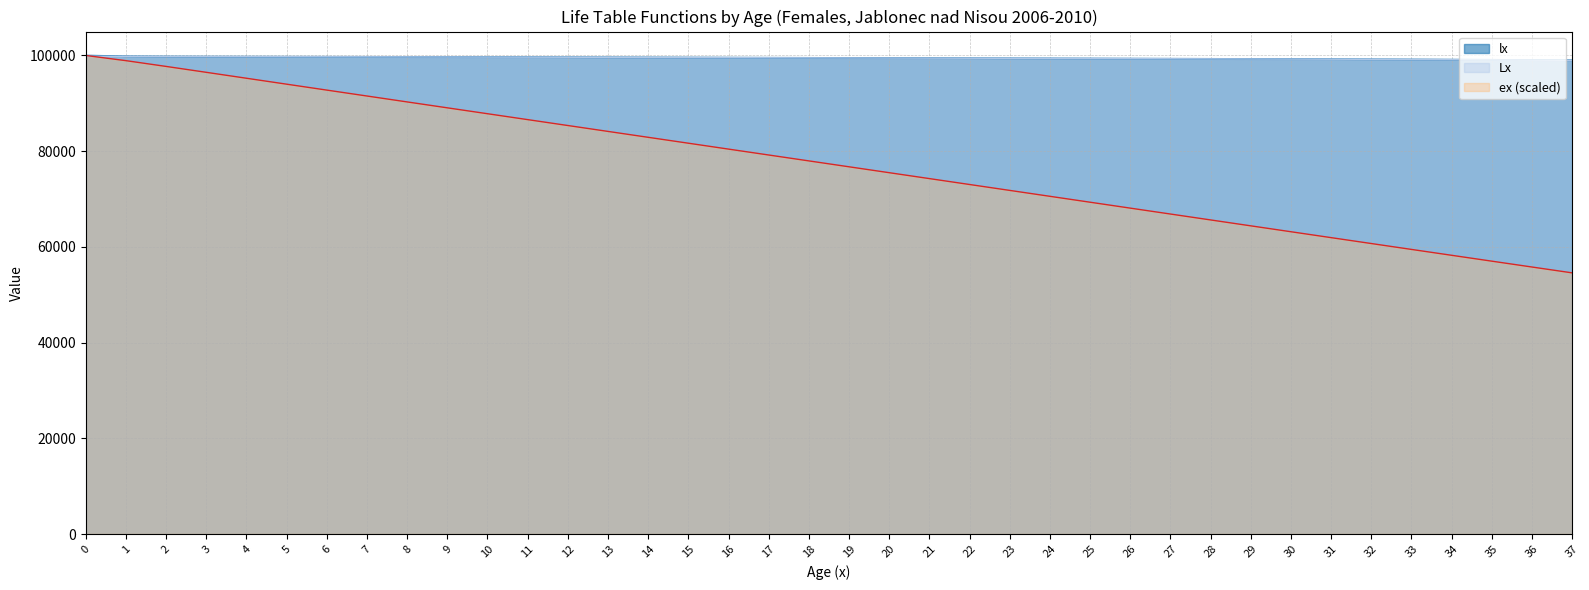

What is the approximate value of Lx at 27?

99317.4